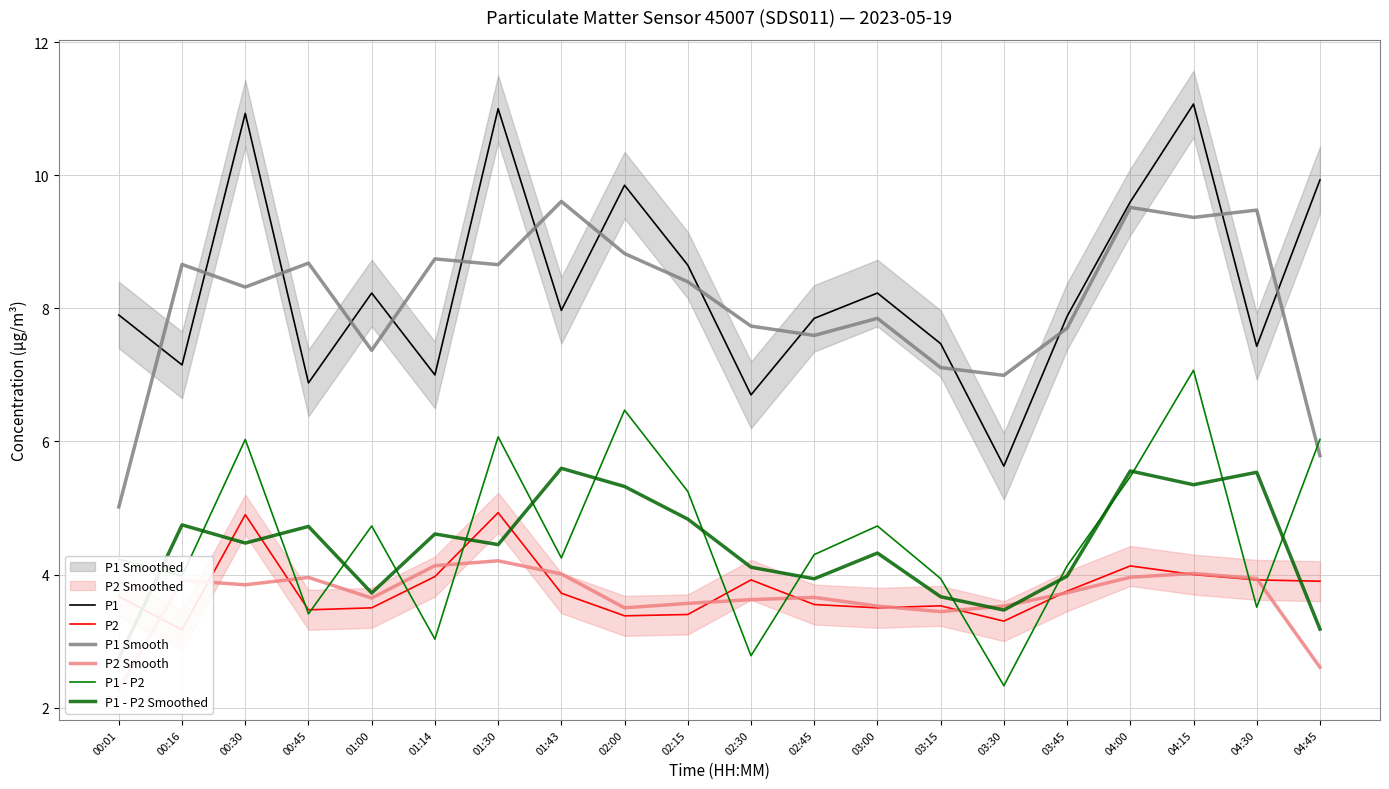

Where does the P1 - P2 Smoothed series first go above 4?

00:16